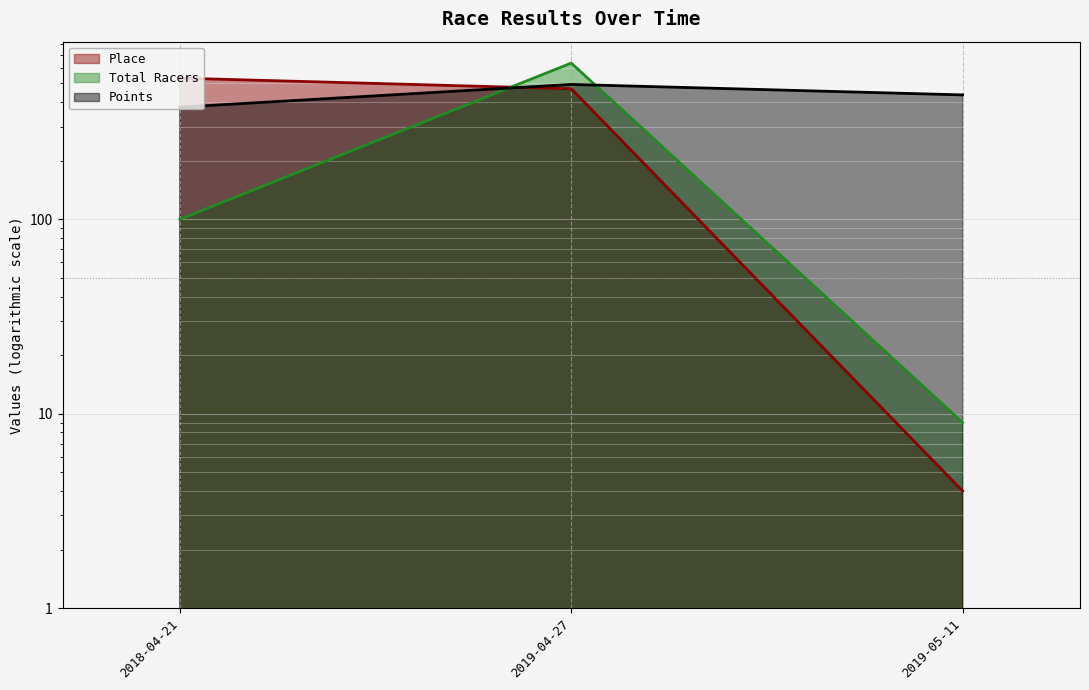

What is the total value across all series at 2018-04-21?

1009.2